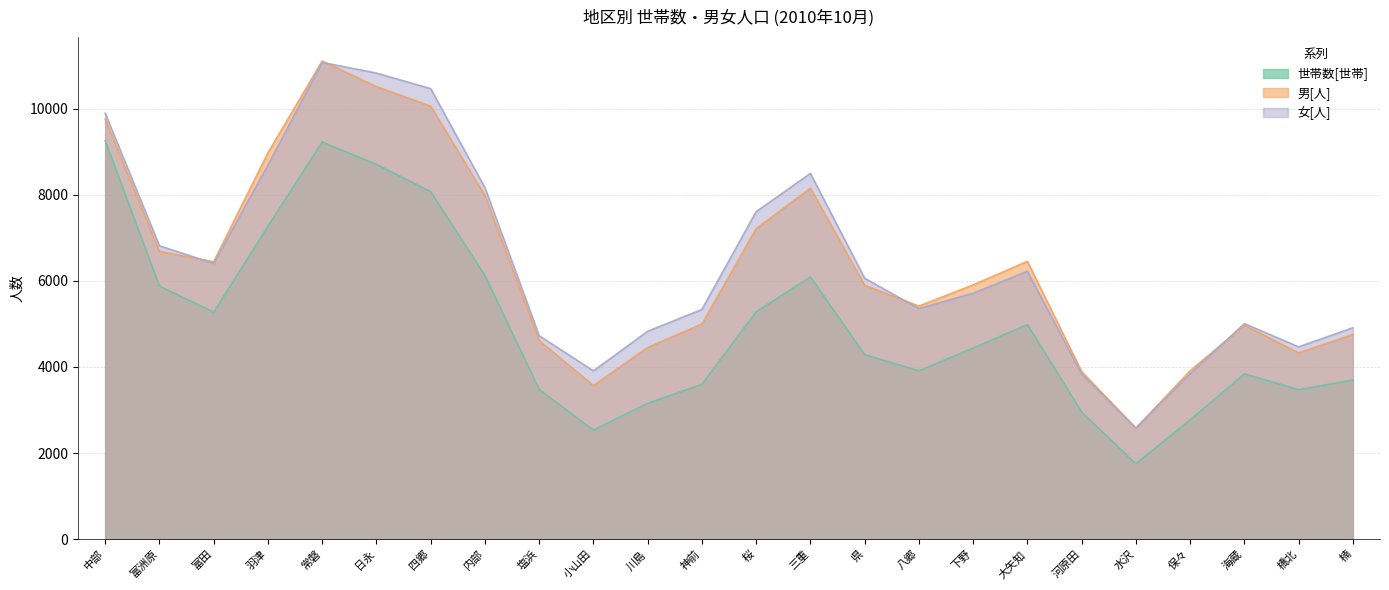

Which series changed the most between 内部 and 塩浜?

女[人]